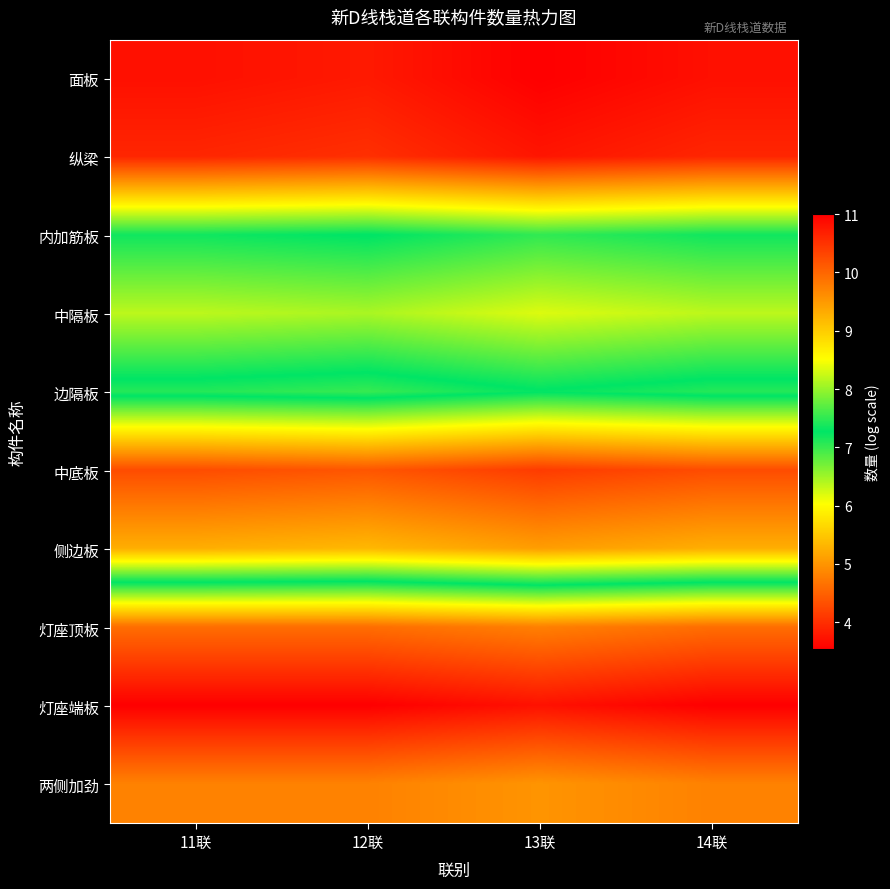

What is the greatest value displayed?

11.0